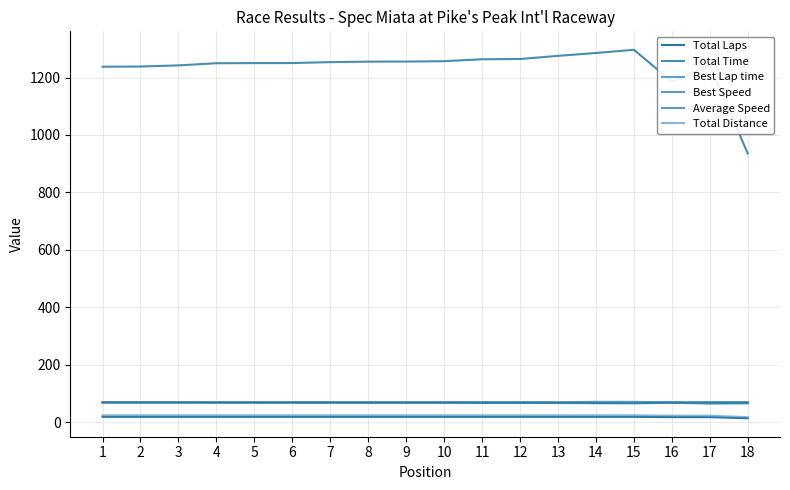

What is the greatest value displayed?

1296.6